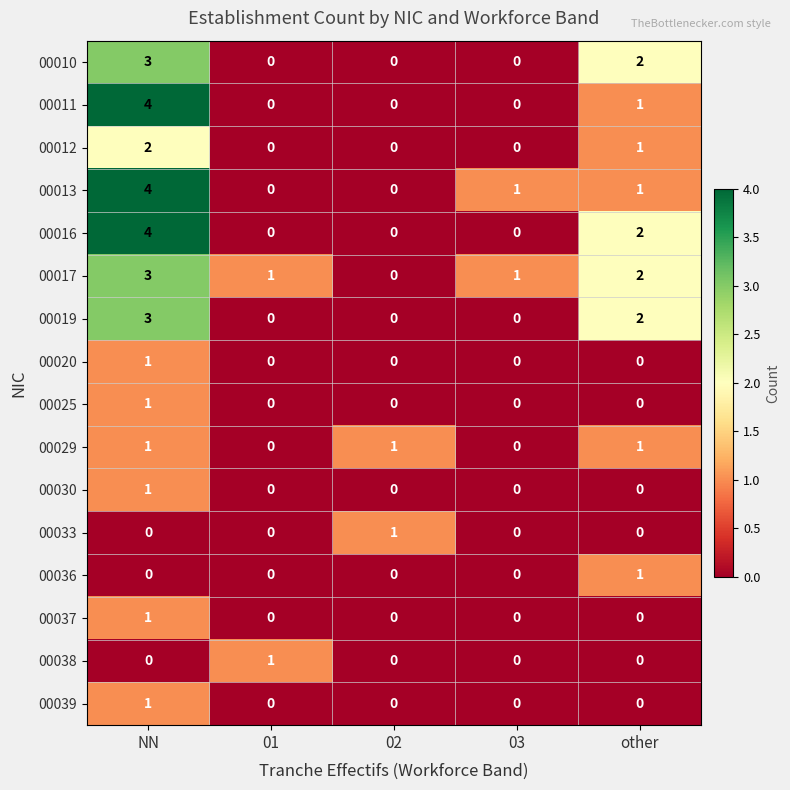

What is the sum of all 00010 values?

5